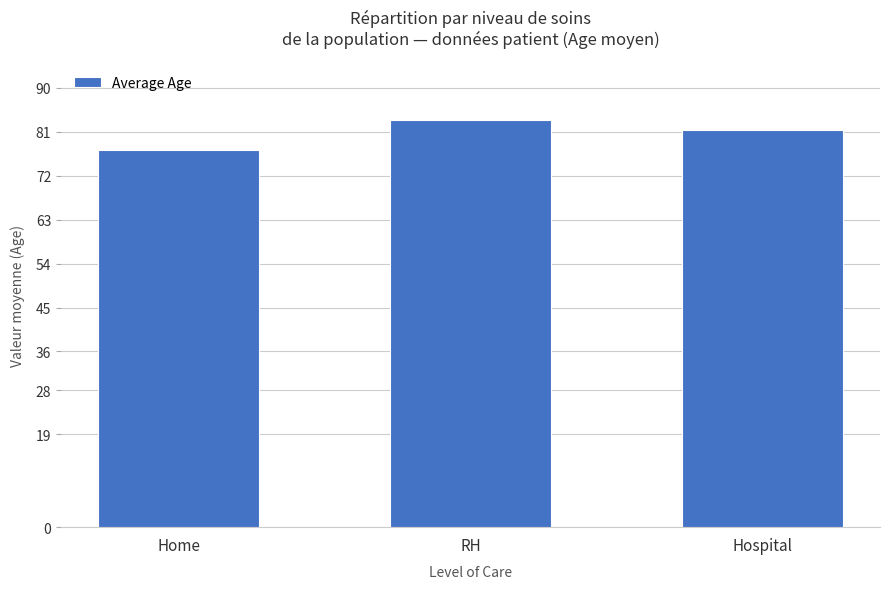

What is the difference between the second highest and minimum values?

4.2